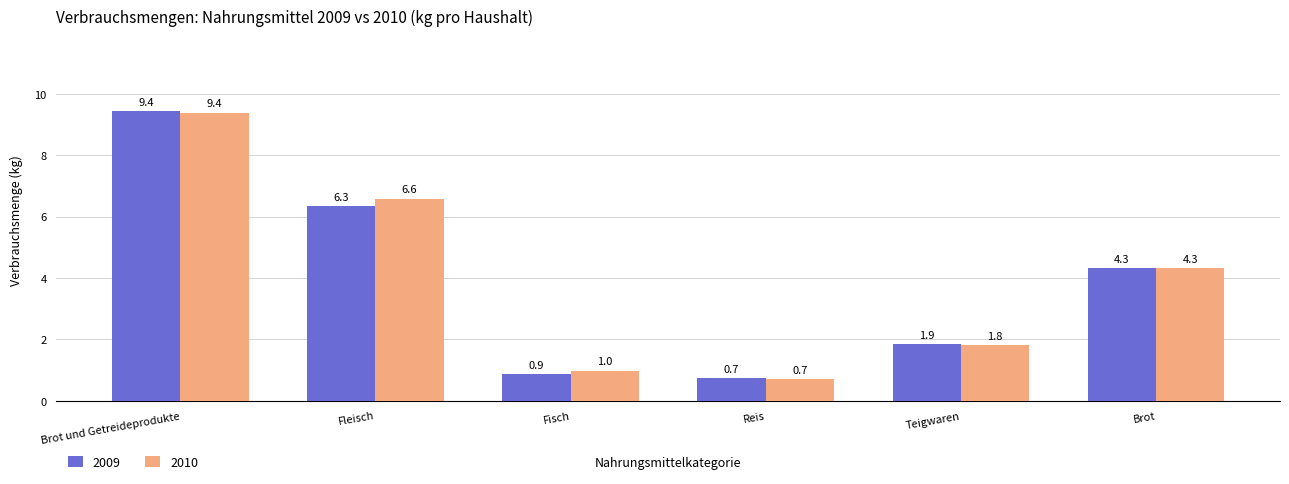

What is the minimum value for 2010?

0.7